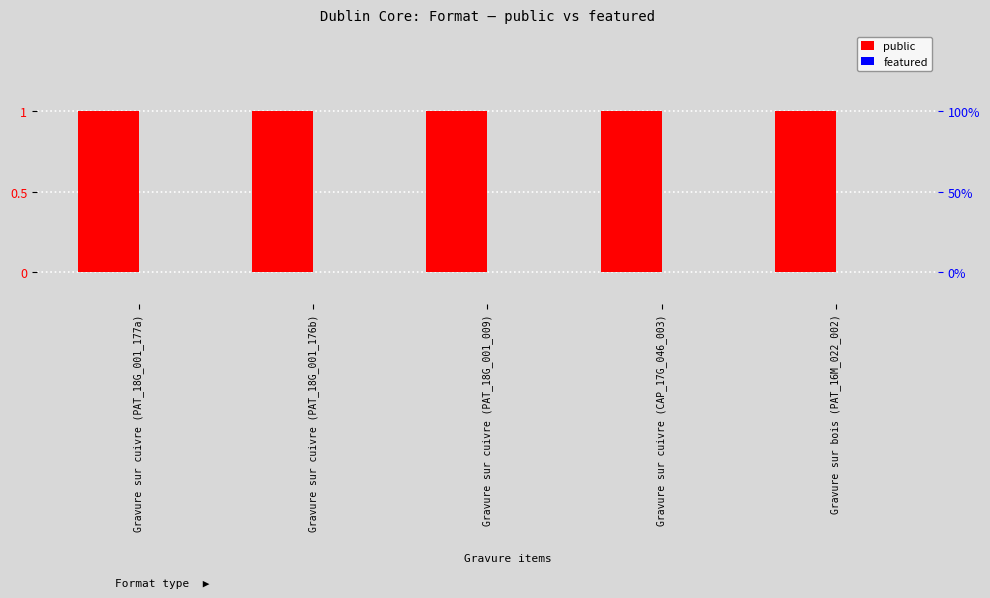

What is the label of the 1st bar from the right?

Gravure sur bois (PAT_16M_022_002)